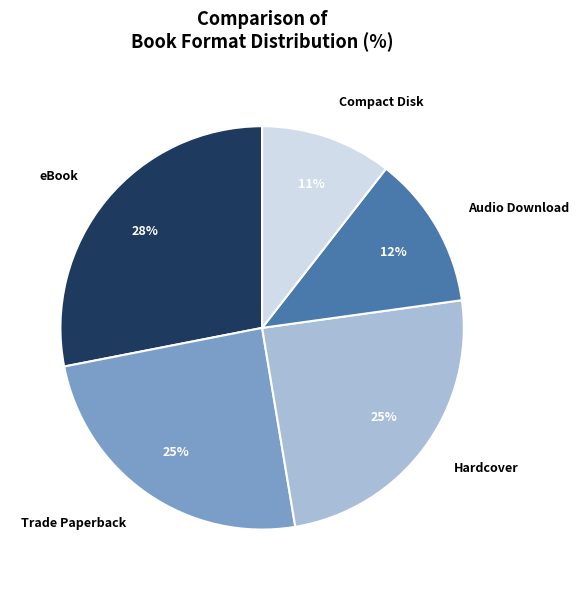

To the nearest percent, what is the average slice percentage?

20%